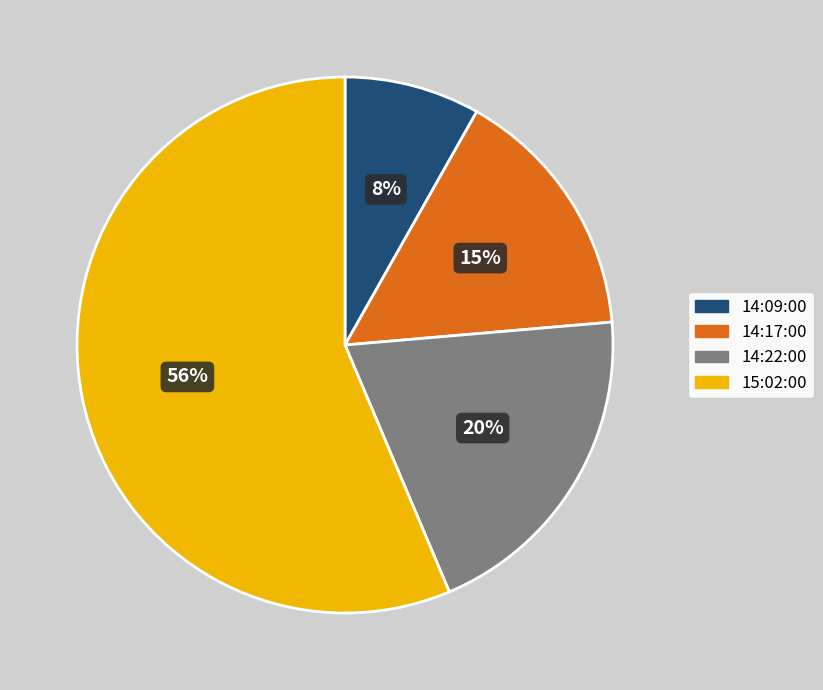

Between 15:02:00 and 14:22:00, which is larger?

15:02:00